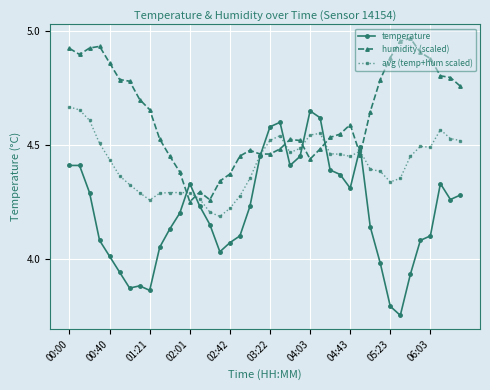

True or false: humidity (scaled) has more than 2 points higher than both neighbors.

True